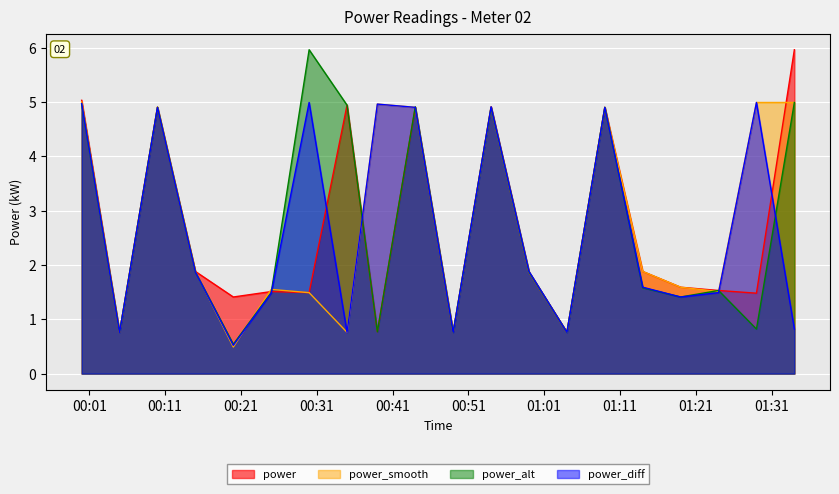

What position from the left is 2023-03-22T01:14:00?

16